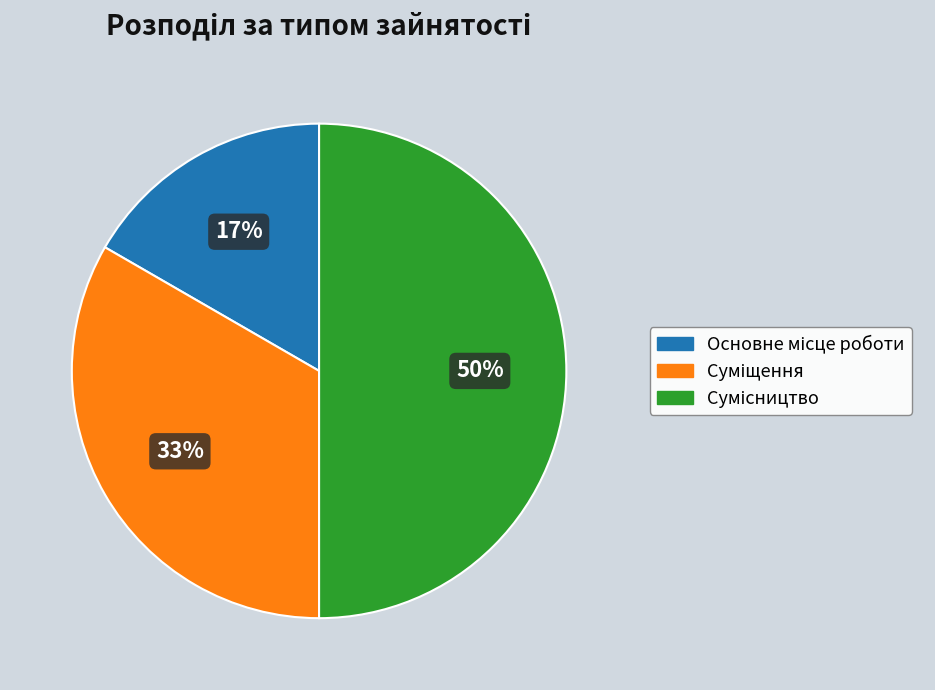

To the nearest percent, what is the difference between the largest and smallest slice percentages?

33%